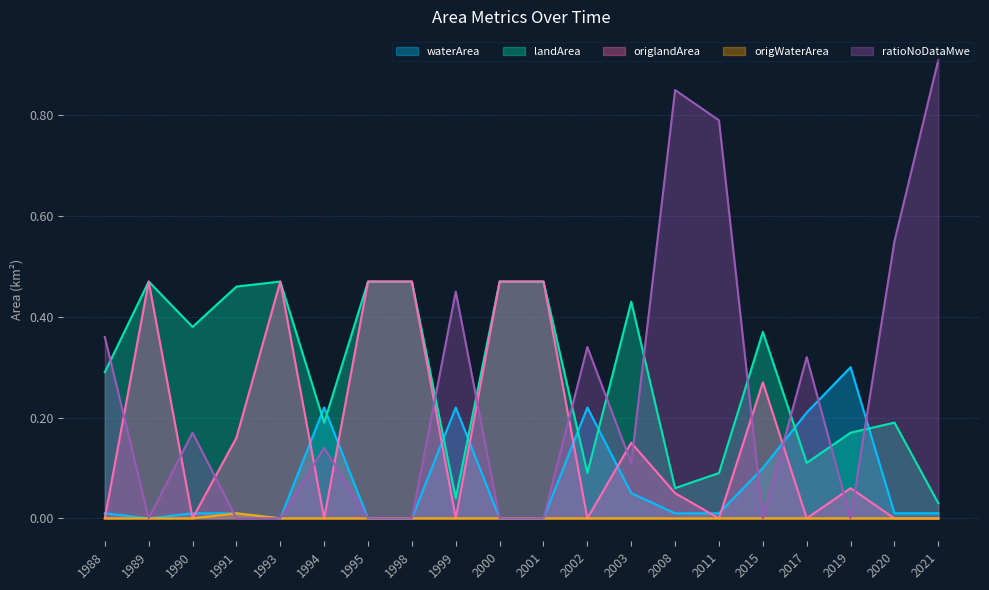

At which category does origWaterArea reach its first local peak?

1991